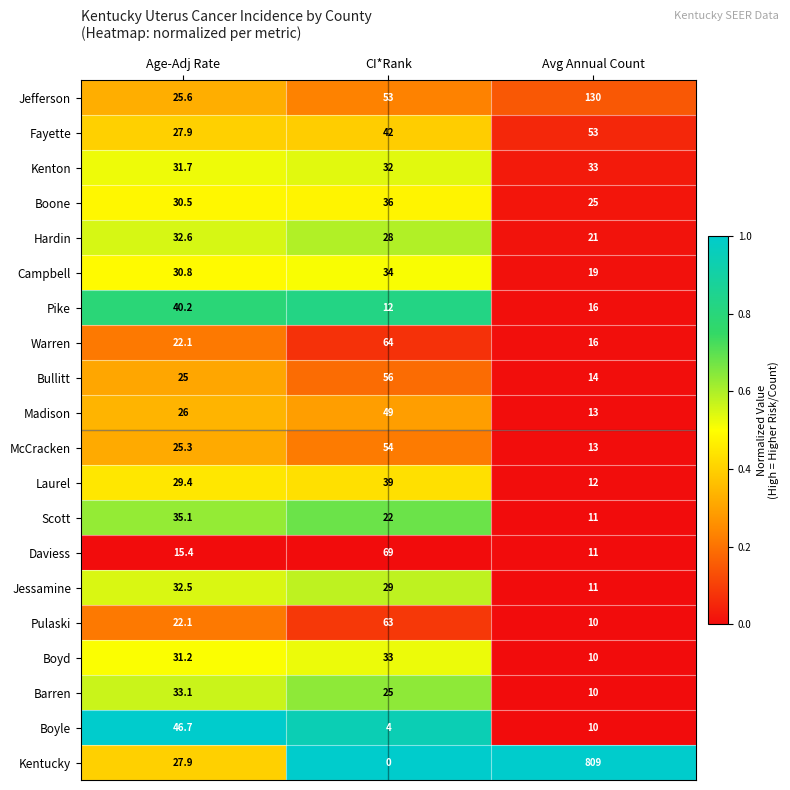

What is the difference between the second highest and minimum values in the Scott series?

11.0